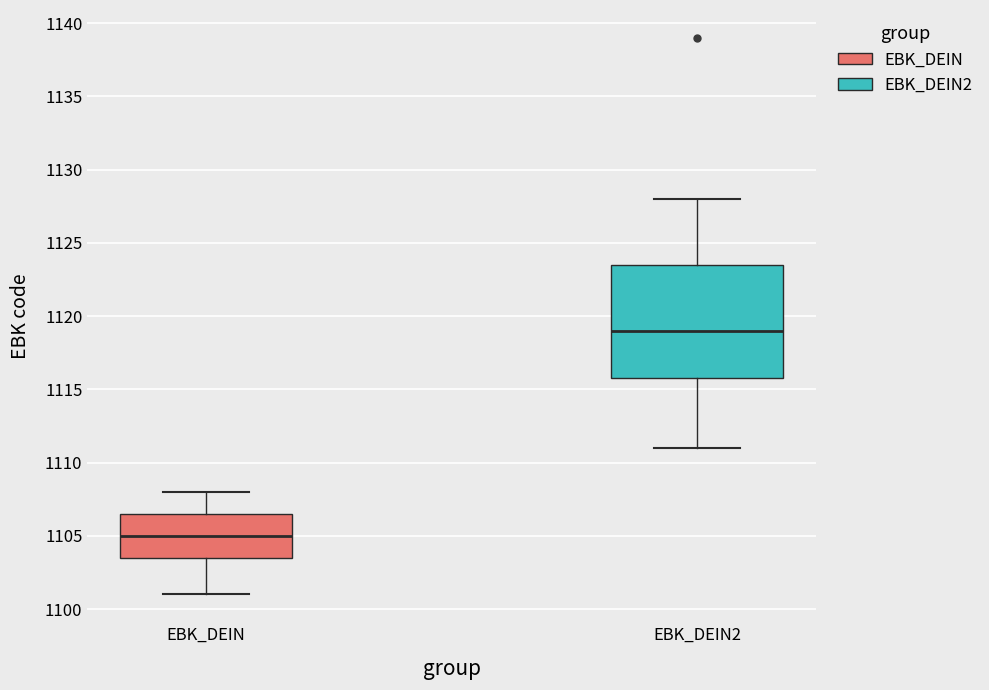

Reading left to right, read every box against the y-axis: the position of its median line, the range the box covers, and the ends of its whiskers. The values are not printed on the chart, so give them approximately, as read against the axis.

EBK_DEIN: median 1105.0, box 1103.5 to 1106.5, whiskers 1101.0 to 1108.0
EBK_DEIN2: median 1119.0, box 1116.0 to 1123.5, whiskers 1111.0 to 1128.0